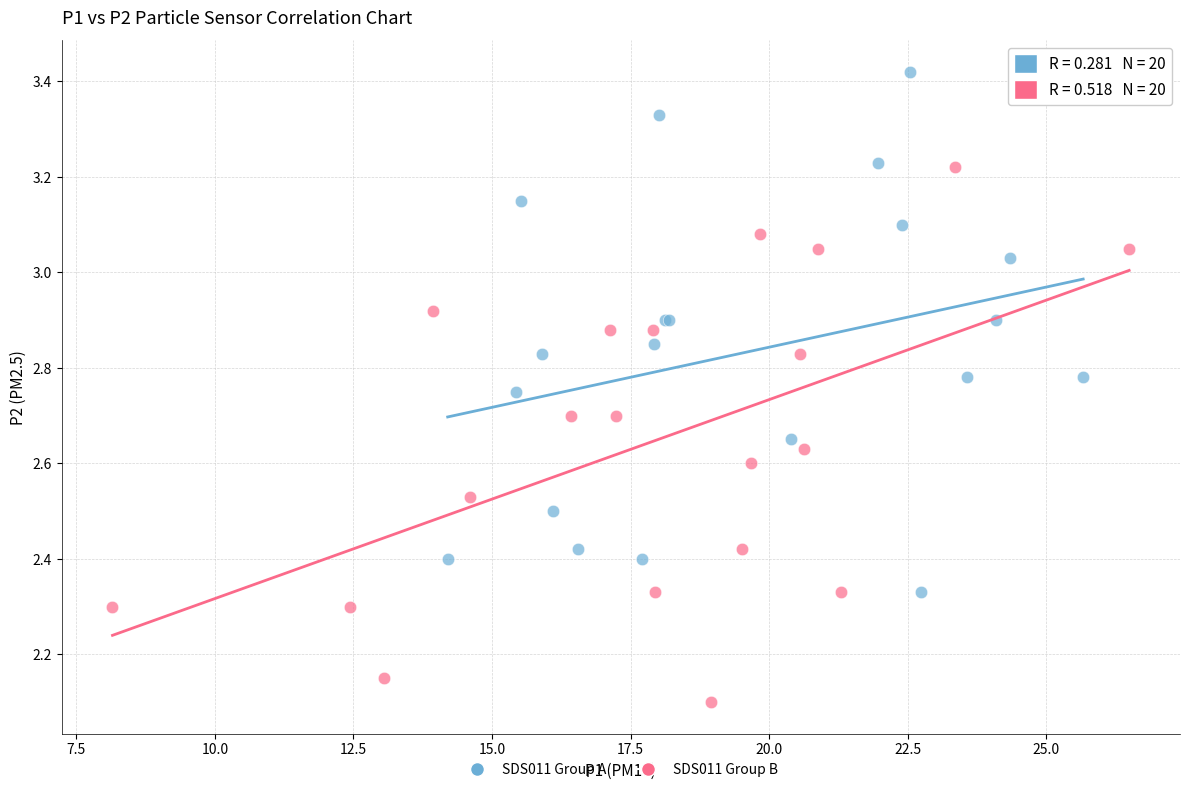

Which series contains the lowest Y value?

SDS011 Group B